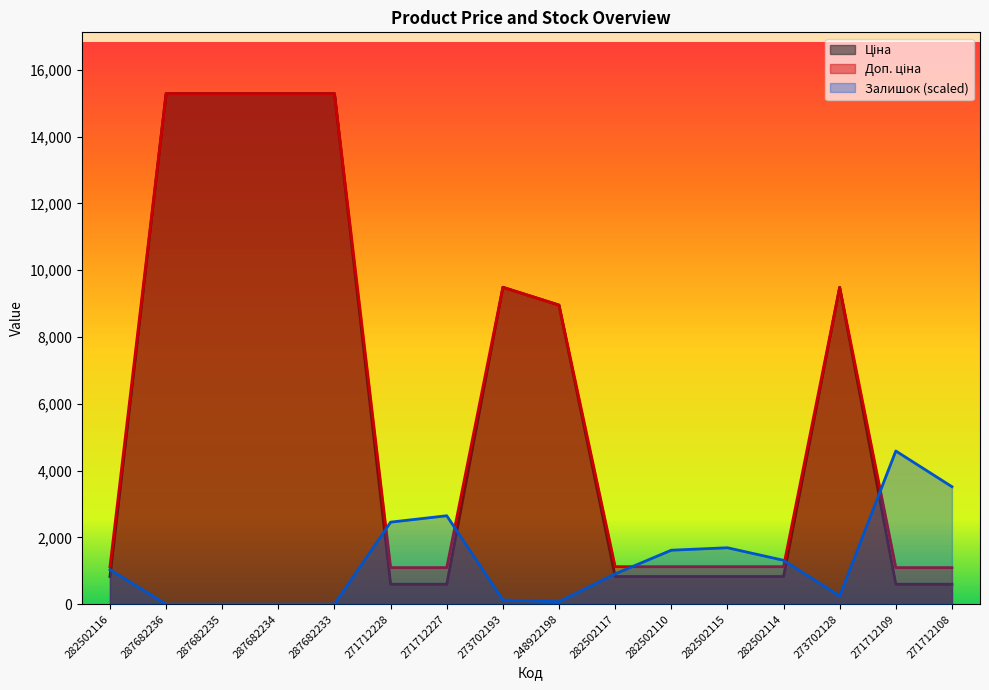

How many values in the Доп. ціна series exceed 1121?

12